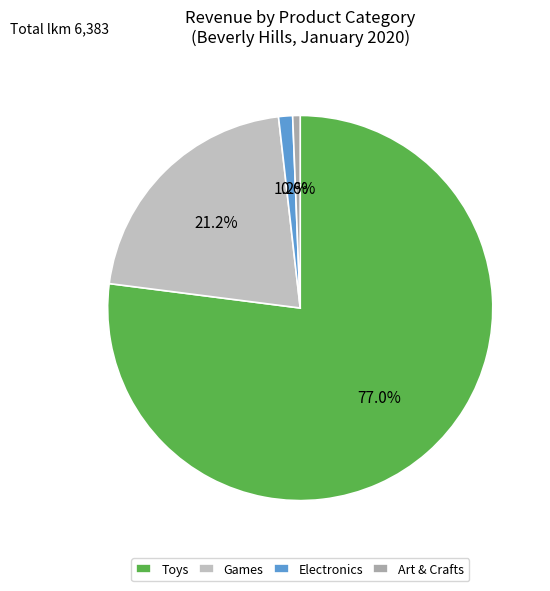

Rank the categories by value from lowest to highest.

Art & Crafts, Electronics, Games, Toys